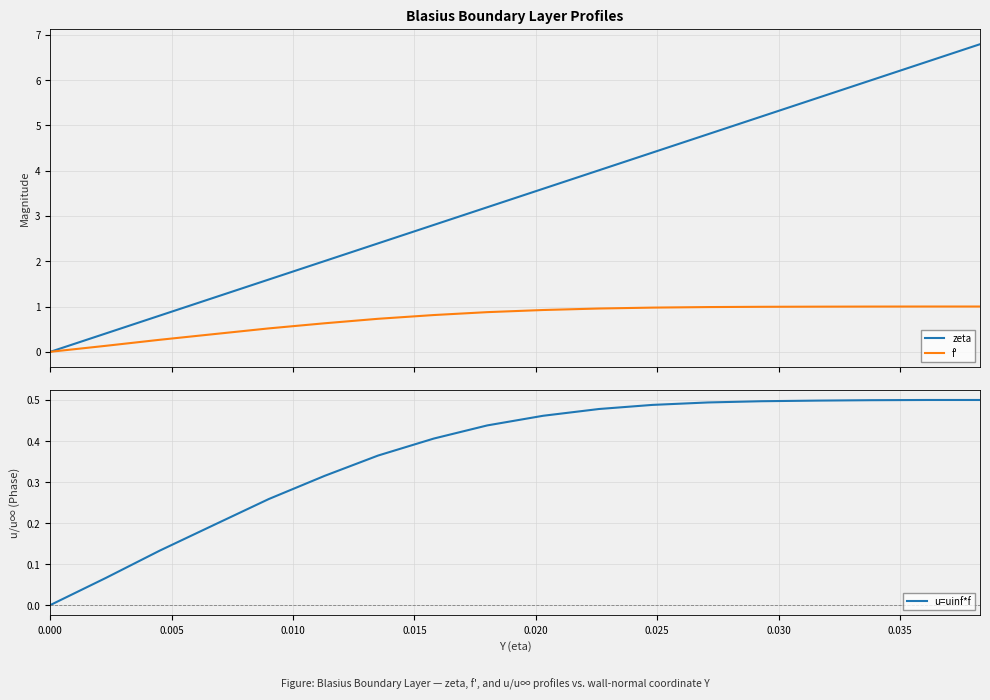

What is the highest value of the f' series?

1.0